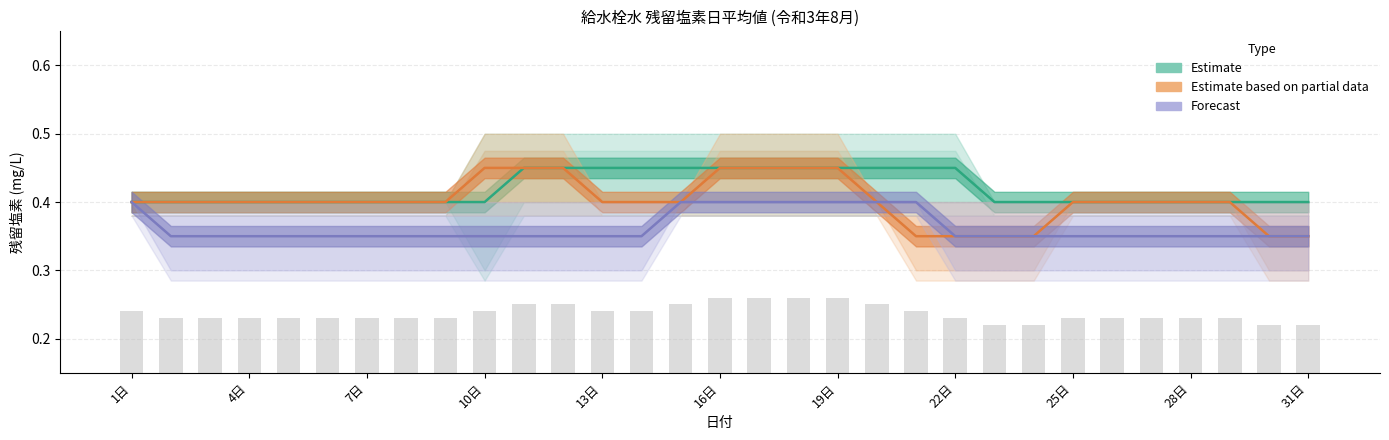

At which category is the sum across all series the highest?

16日